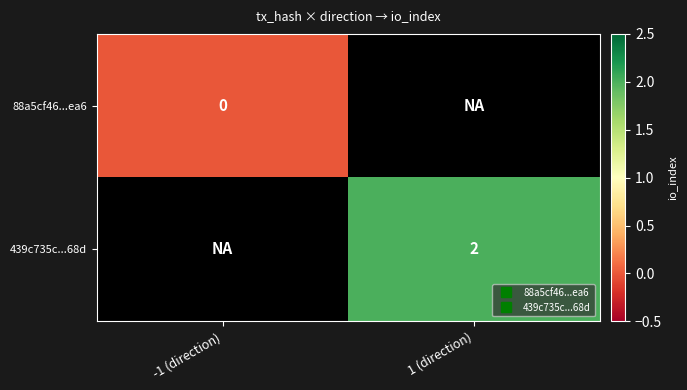

Which series has the largest total across all categories?

439c735c...68d